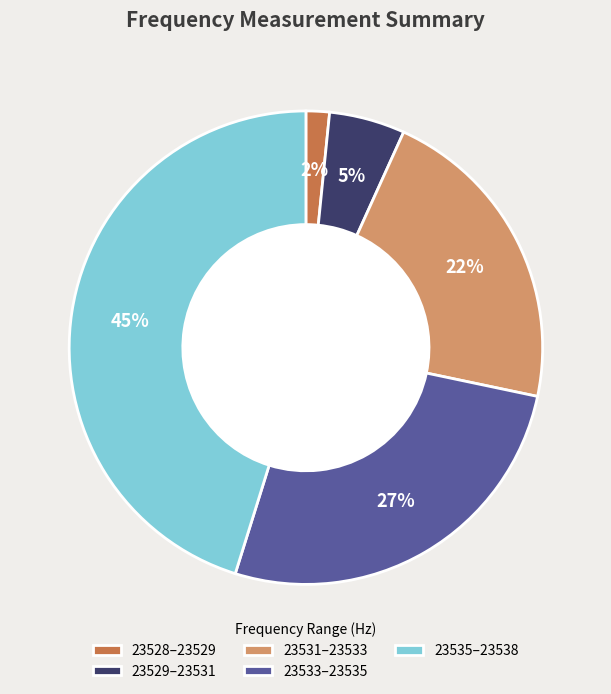

What is the ratio of the value at 23533–23535 to the value at 23531–23533?

1.2